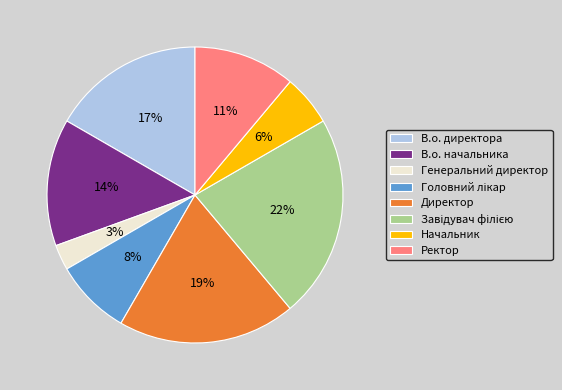

To the nearest percent, what is the average slice percentage?

12%